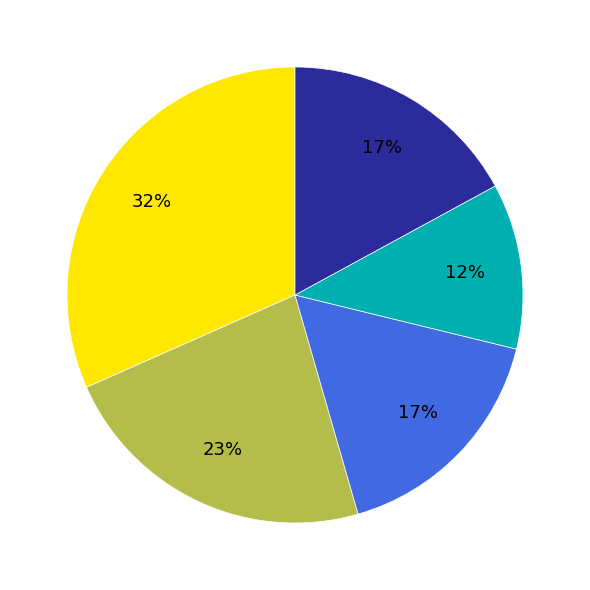

Is there any slice that represents more than half of the pie?

No